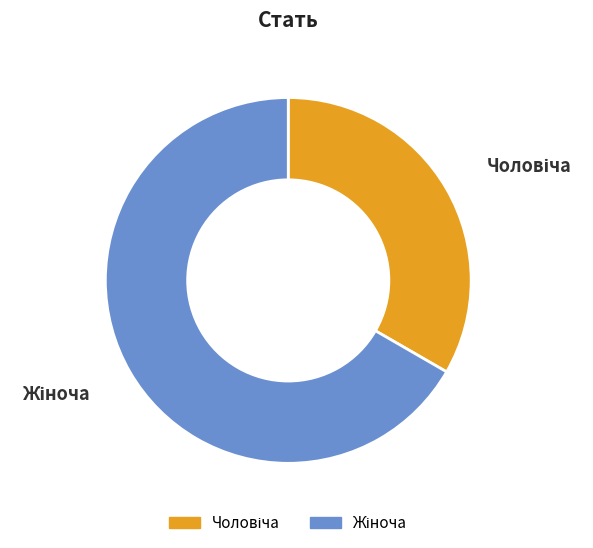

How many segments does this pie chart have?

2